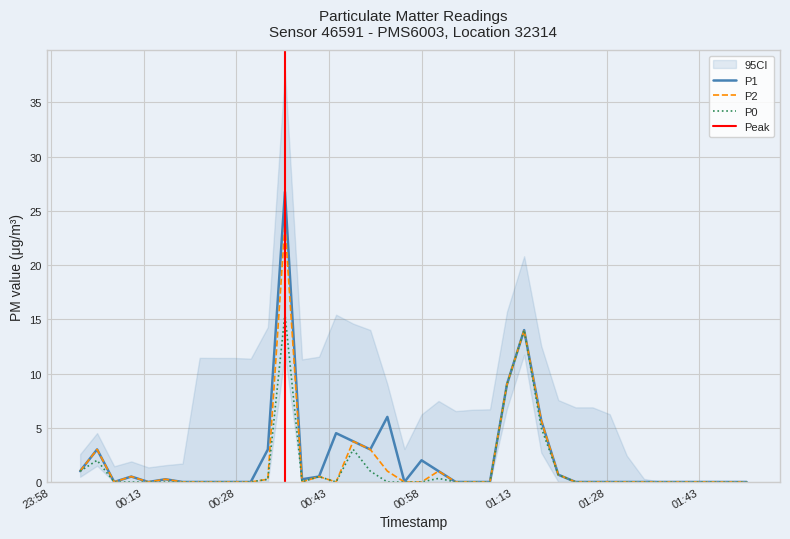

True or false: P0 and P2 cross at least once.

False